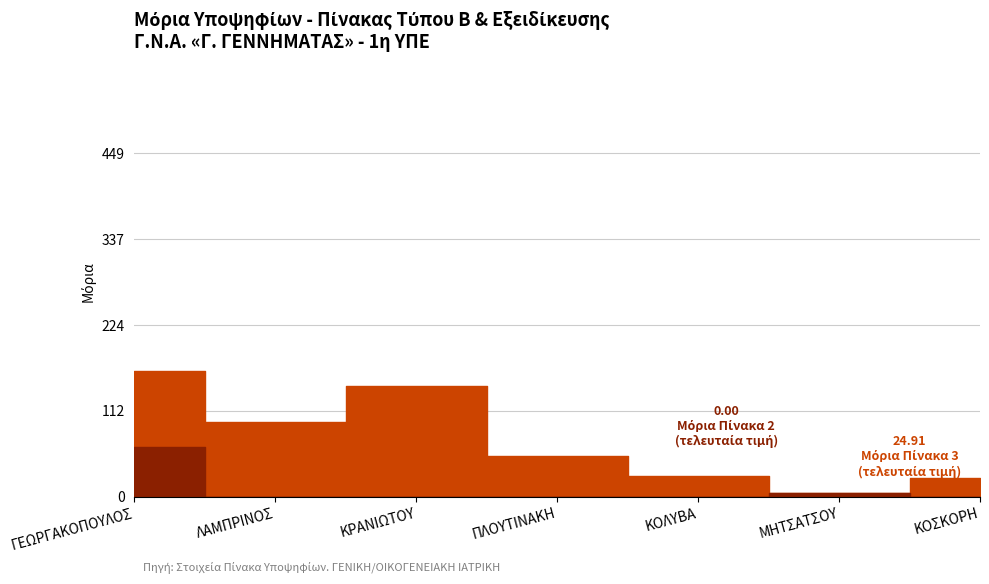

What is the difference between the maximum and minimum values in the Μόρια Πίνακα 2 - Τύπου Β series?

65.1